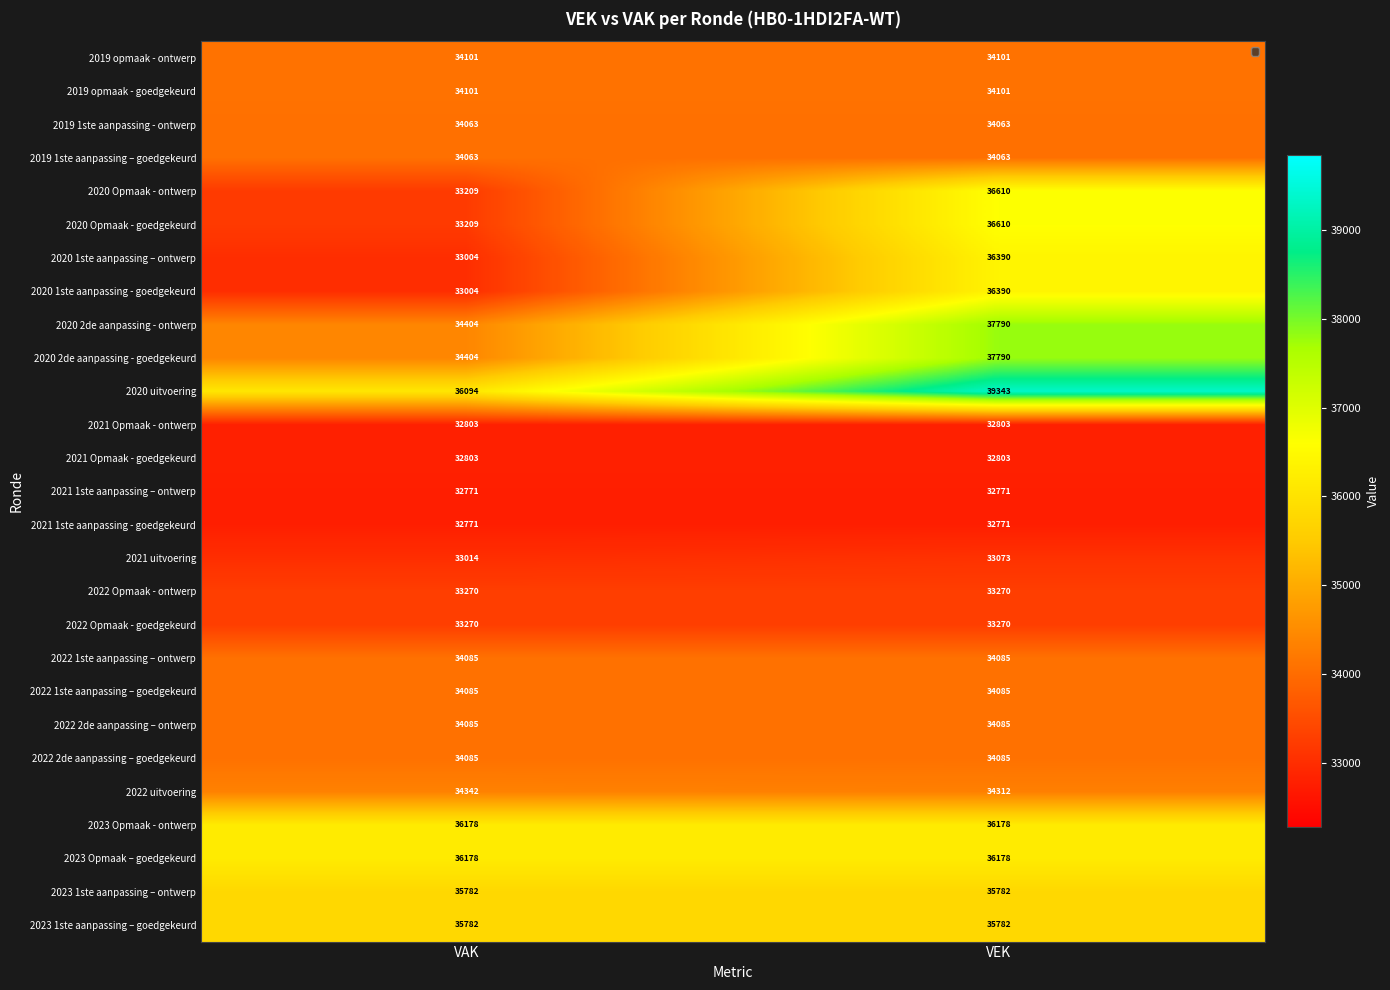

What is the difference between the highest and lowest values at VEK?

6572